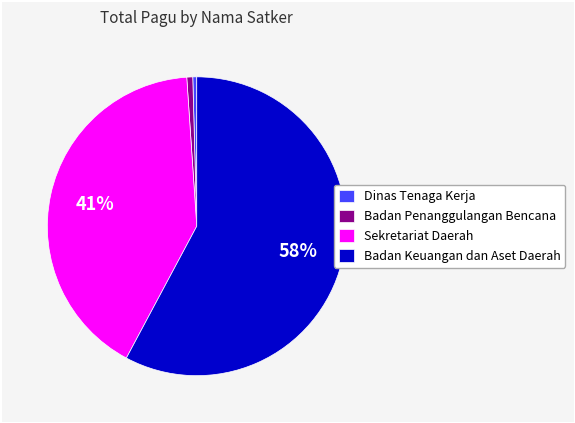

To the nearest percent, what is the average slice percentage?

25%